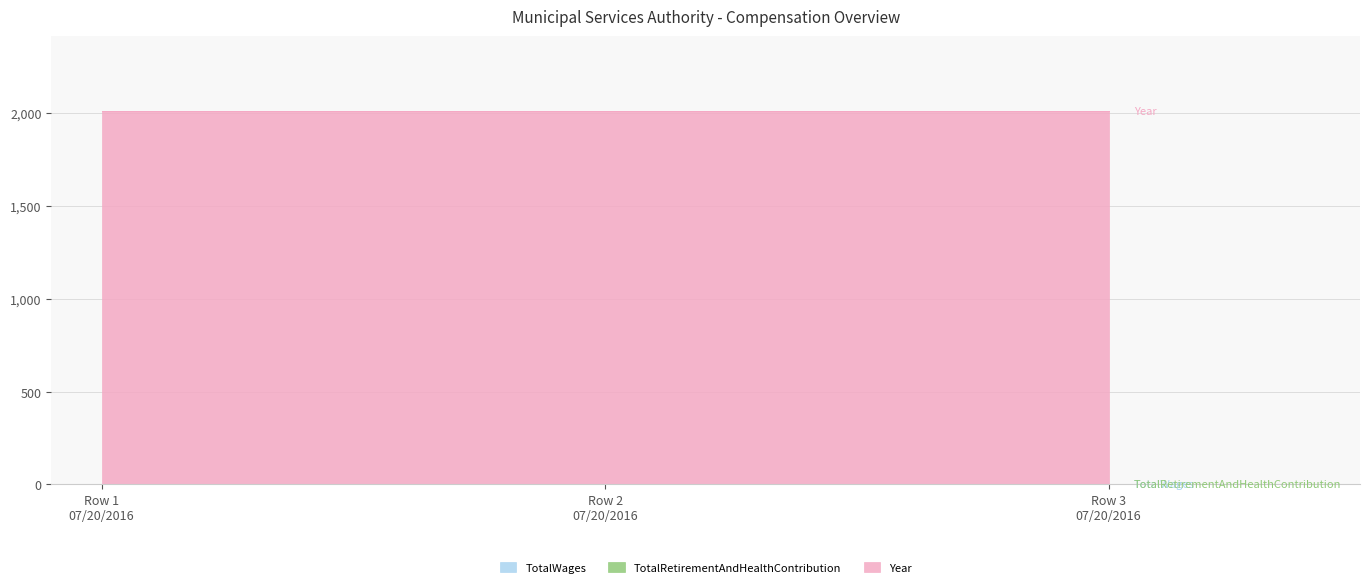

What are all the series names shown in the legend?

TotalWages, TotalRetirementAndHealthContribution, Year